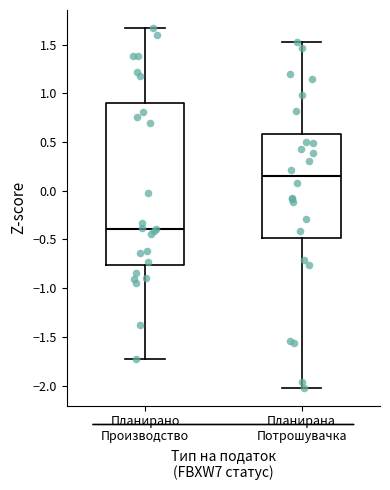

Which box is the tallest, from its lower edge to its upper edge?

Планирано Производство